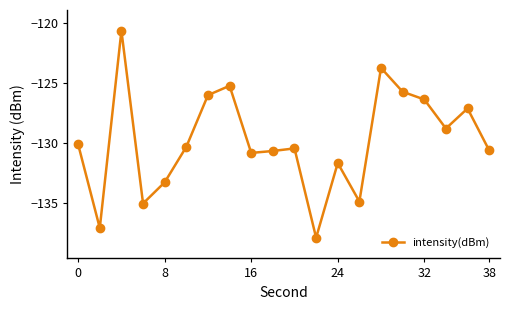

What is the difference between the second highest and minimum values?

14.1